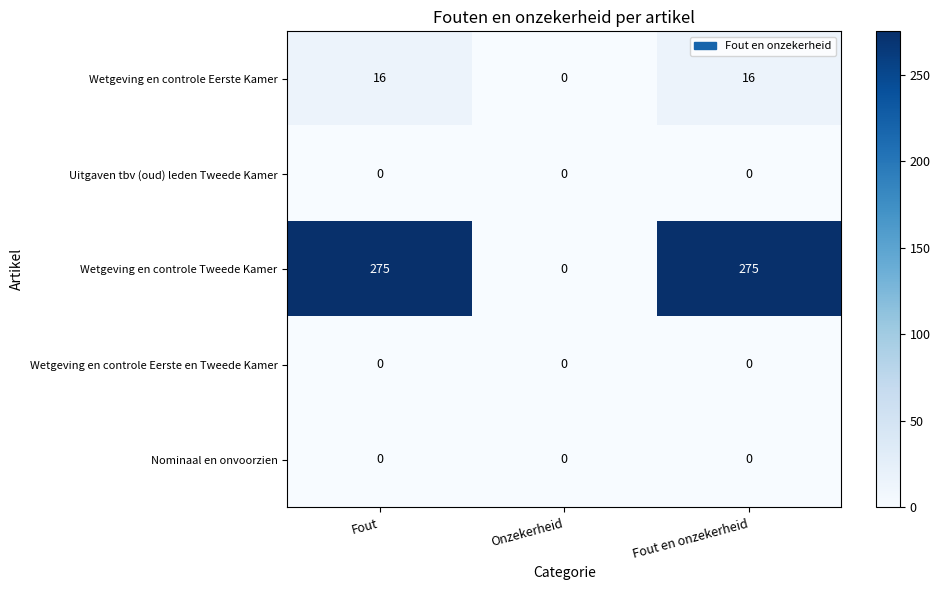

What is the total value across all series at Fout?

291